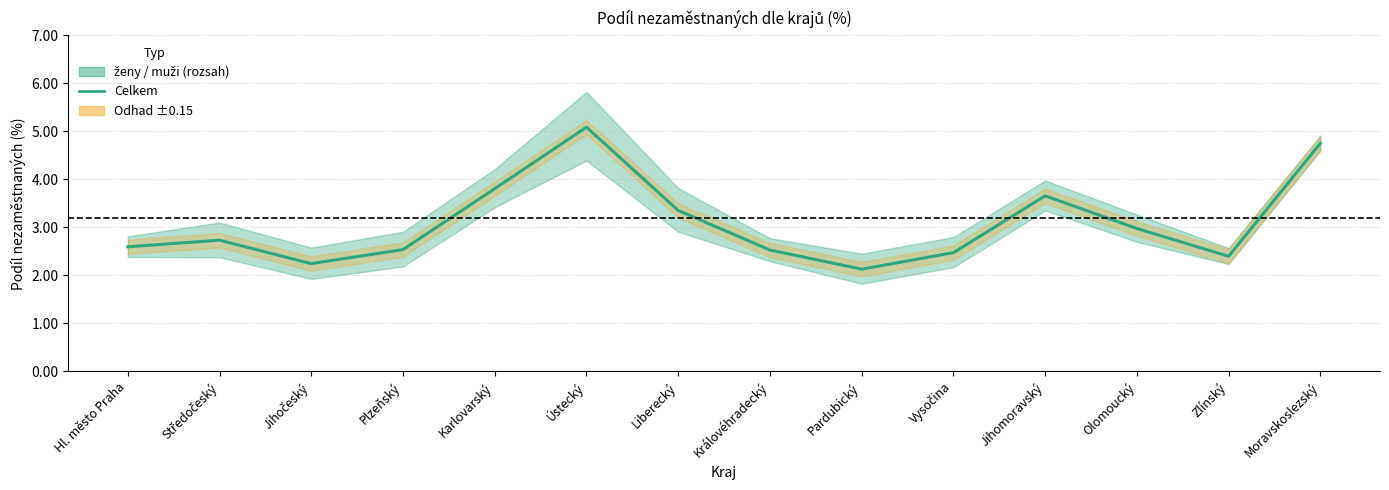

Reading right to left, extract all data points from this chart.

Moravskoslezský=4.8	Zlínský=2.4	Olomoucký=3.0	Jihomoravský=3.7	Vysočina=2.5	Pardubický=2.1	Královéhradecký=2.5	Liberecký=3.4	Ústecký=5.1	Karlovarský=3.8	Plzeňský=2.5	Jihočeský=2.2	Středočeský=2.7	Hl. město Praha=2.6